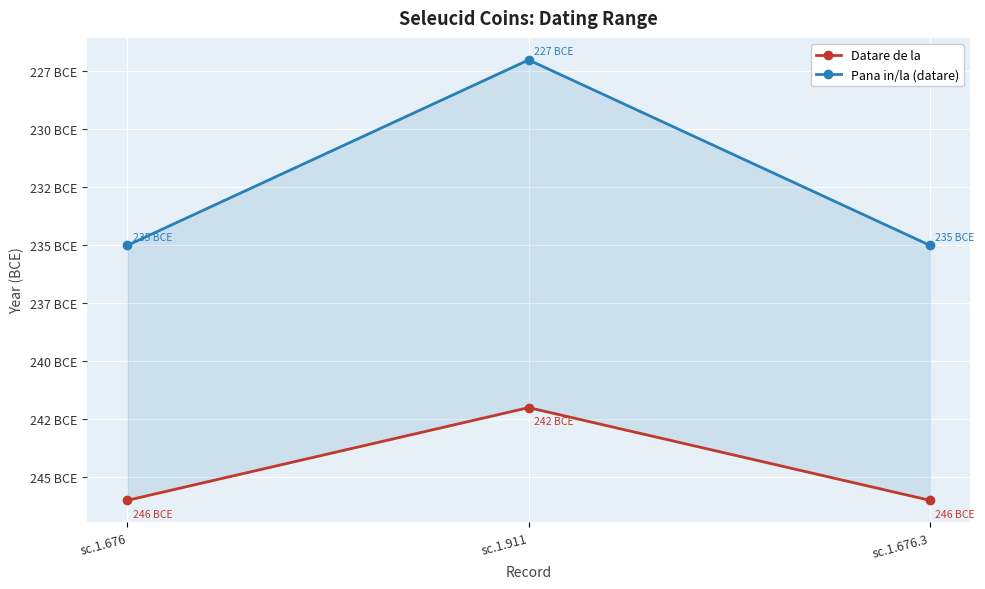

Which series changed the most between sc.1.676 and sc.1.911?

Pana in/la (datare)